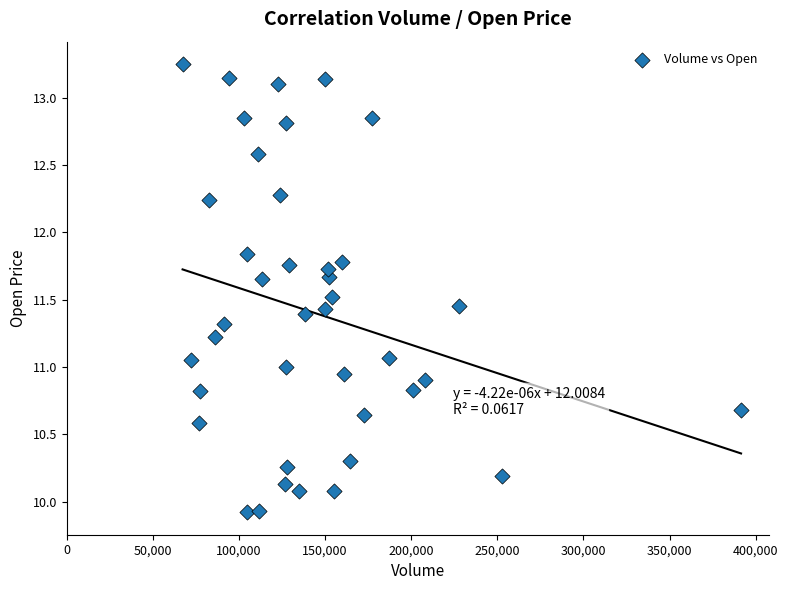

What is the range of Y values (max minus min)?

3.3